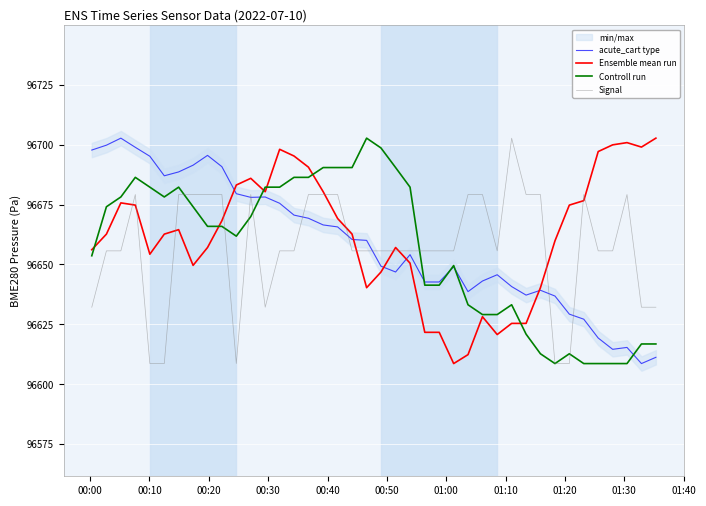

True or false: Signal and Ensemble mean run intersect in this chart.

True